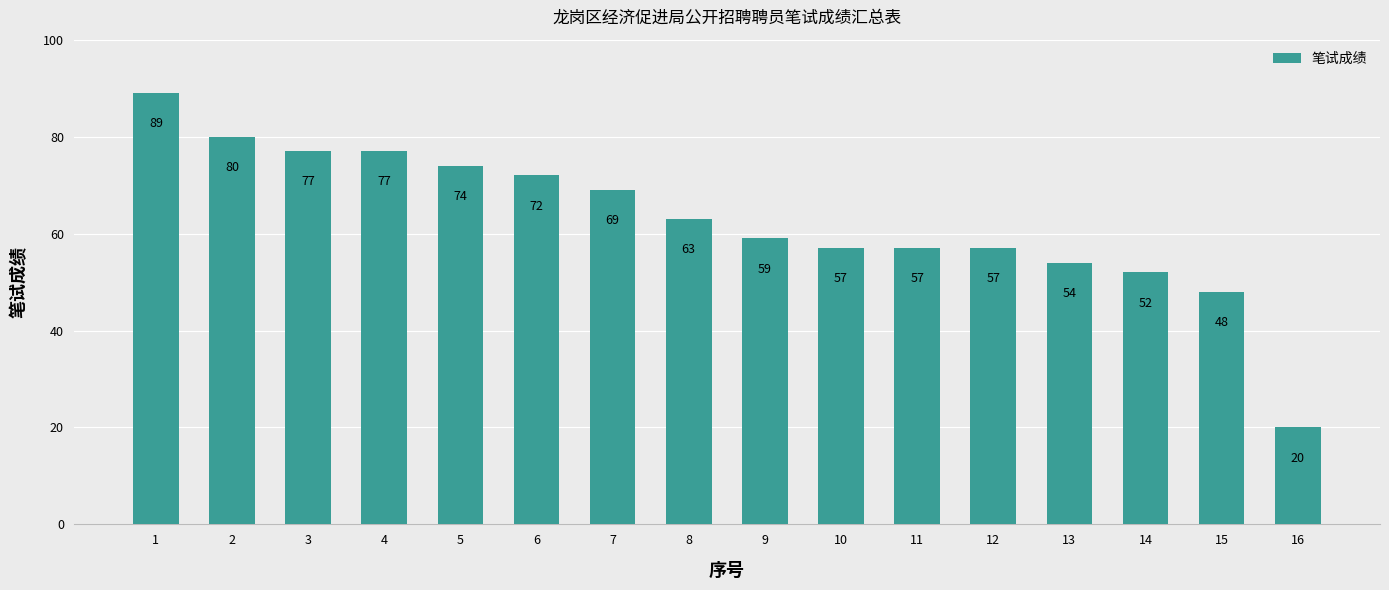

What is the change in value from 8 to 10?

-6